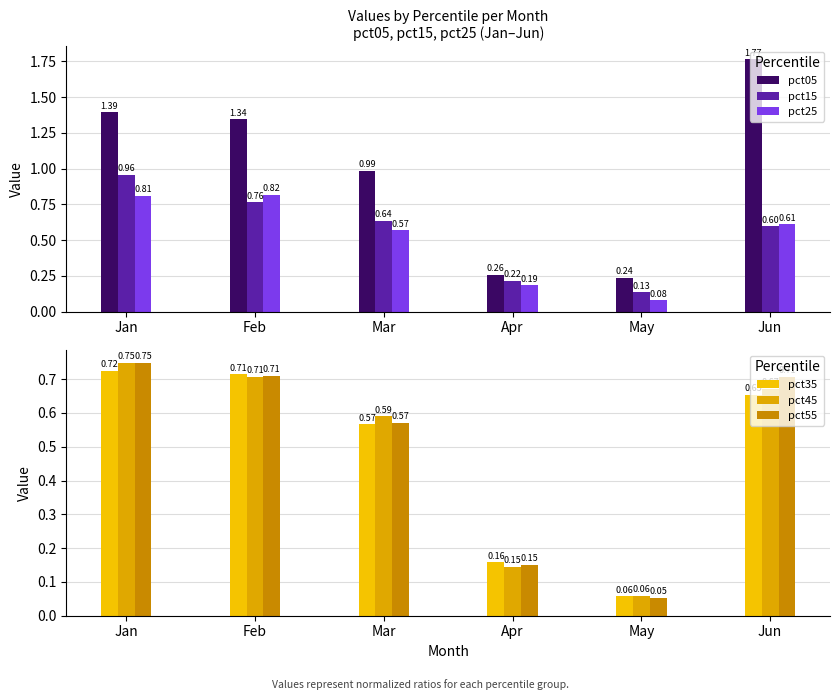

Which label corresponds to the smallest value in the chart?

May